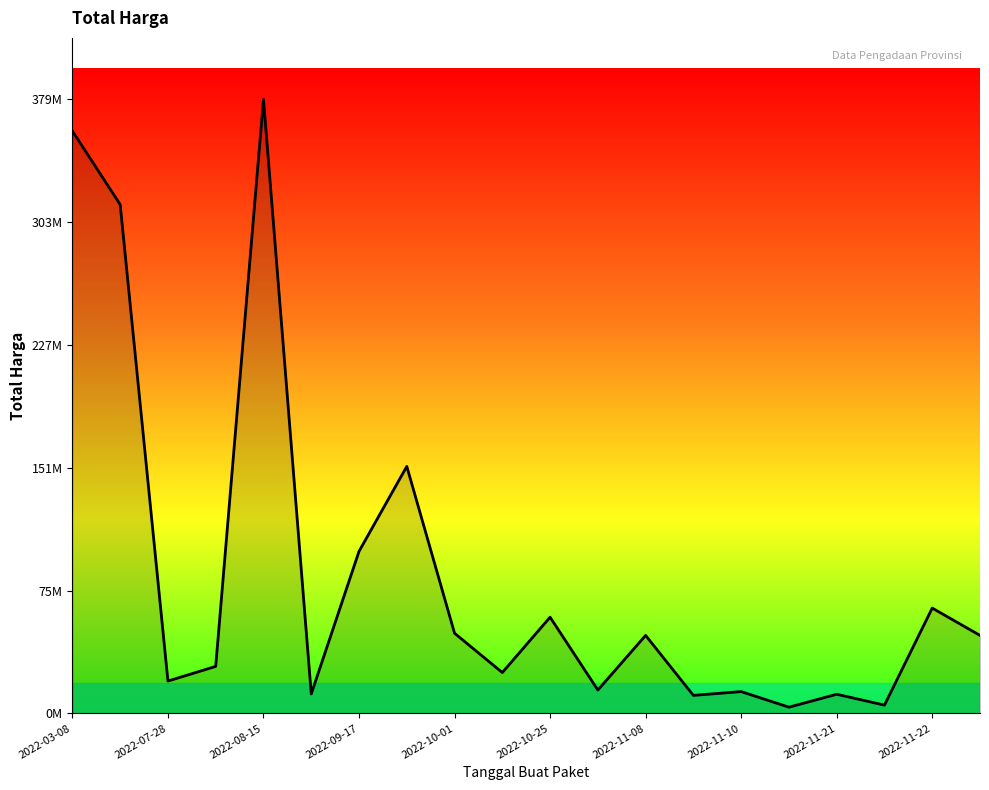

Does the chart display data point markers on the line(s)?

No